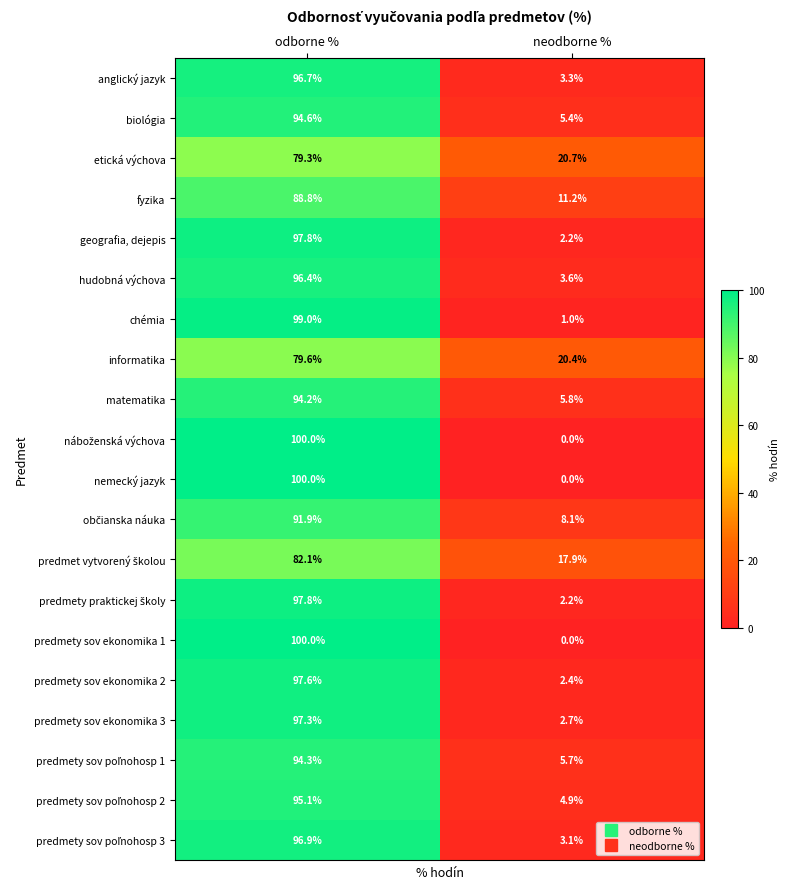

The predmety sov ekonomika 3 series shows 1.2 at neodborne %. True or false?

False